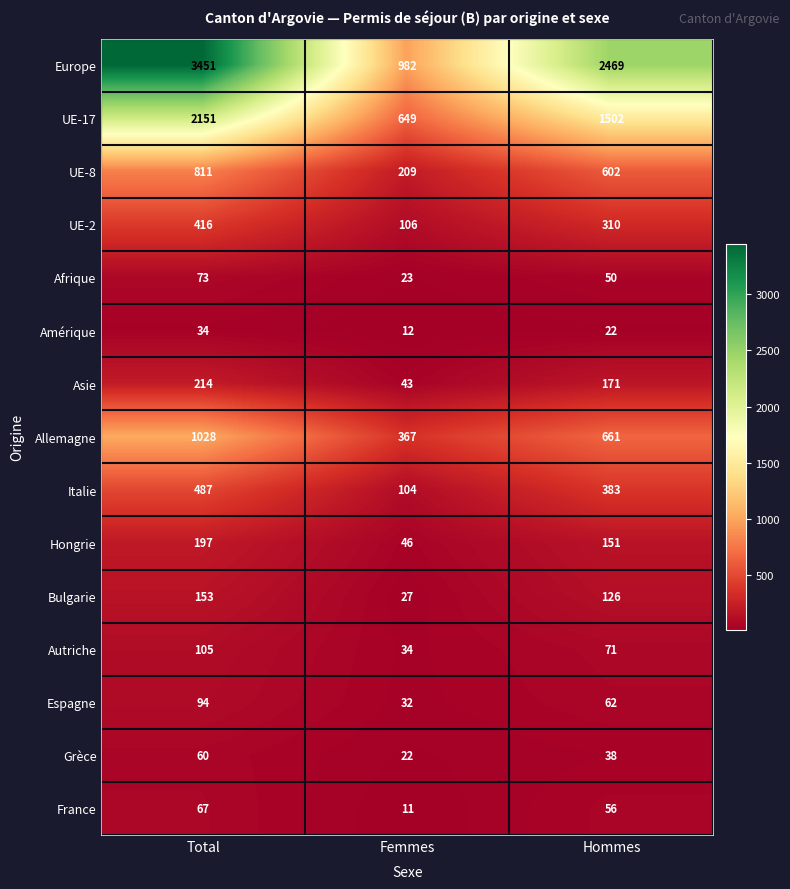

Is the value of Italie at Hommes greater than the value of Espagne at Hommes?

Yes